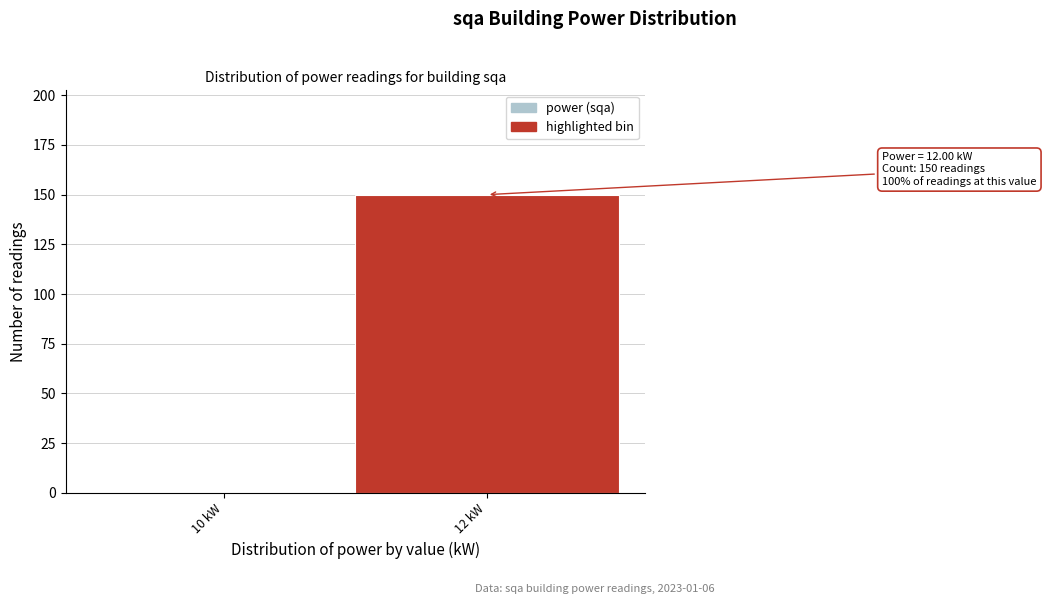

Reading left to right, extract all data points from this chart.

10 kW=0	12 kW=150